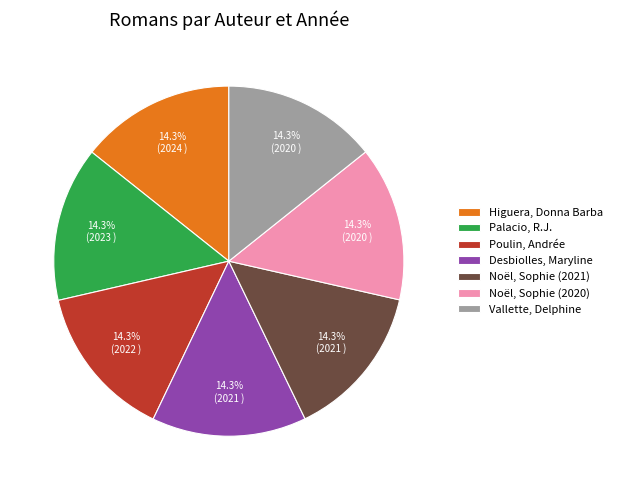

Count the number of slices in the pie.

7